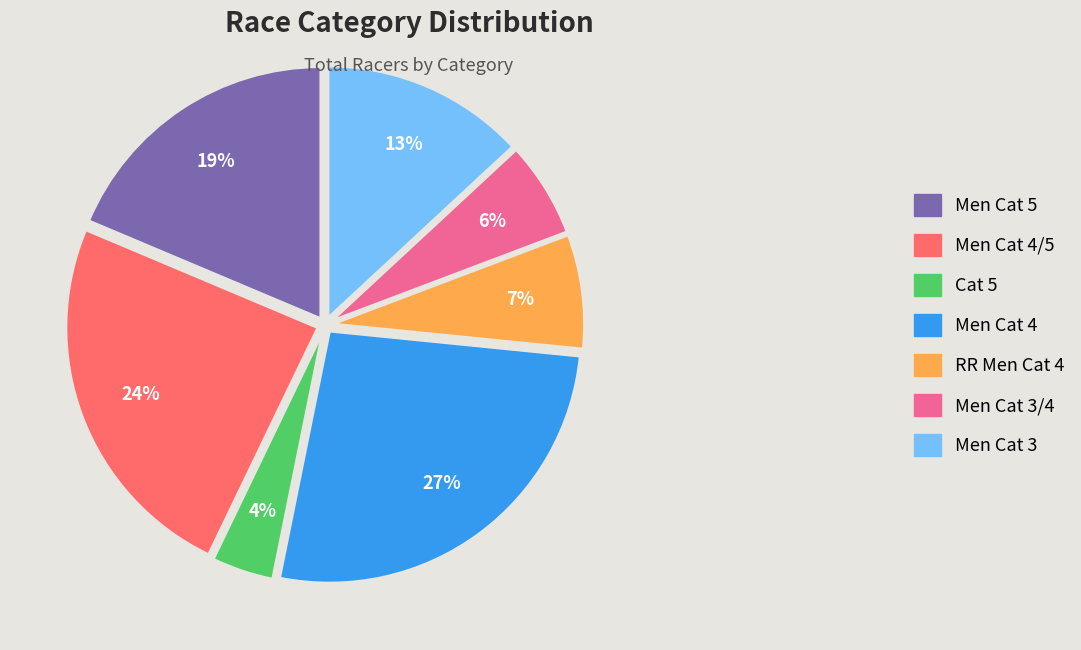

The Cat 5 slice represents 4% of the pie. True or false?

True